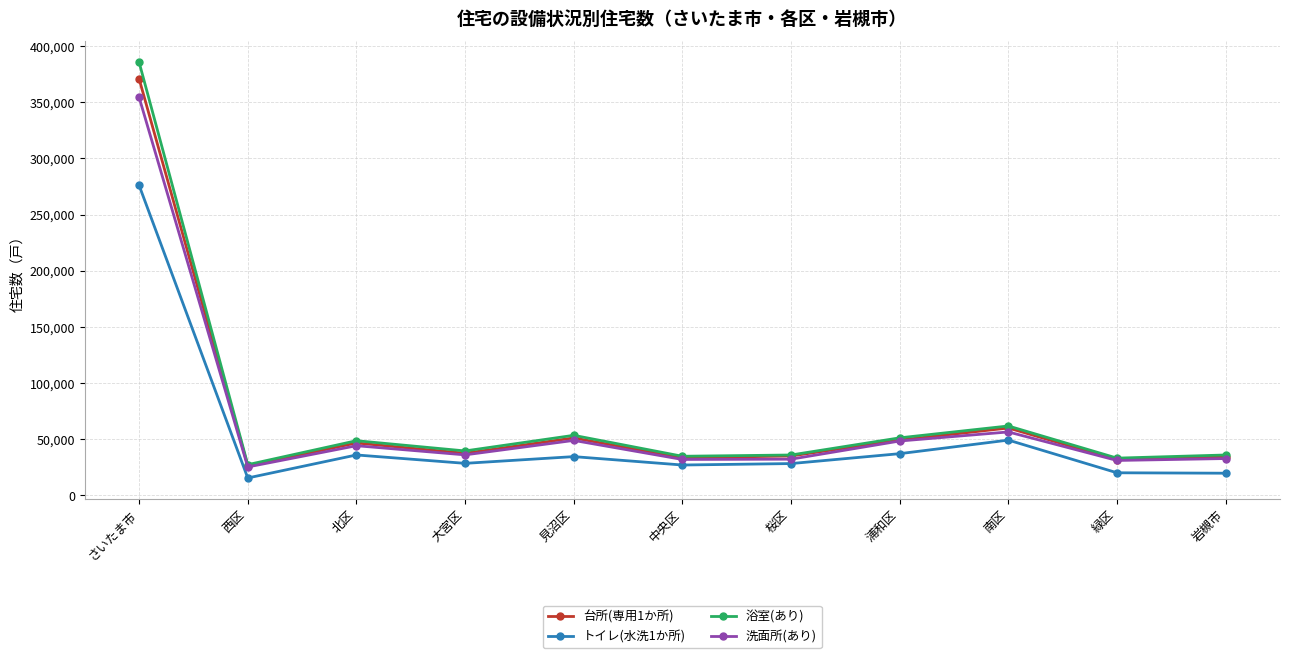

What are all the series names shown in the legend?

台所(専用1か所), トイレ(水洗1か所), 浴室(あり), 洗面所(あり)